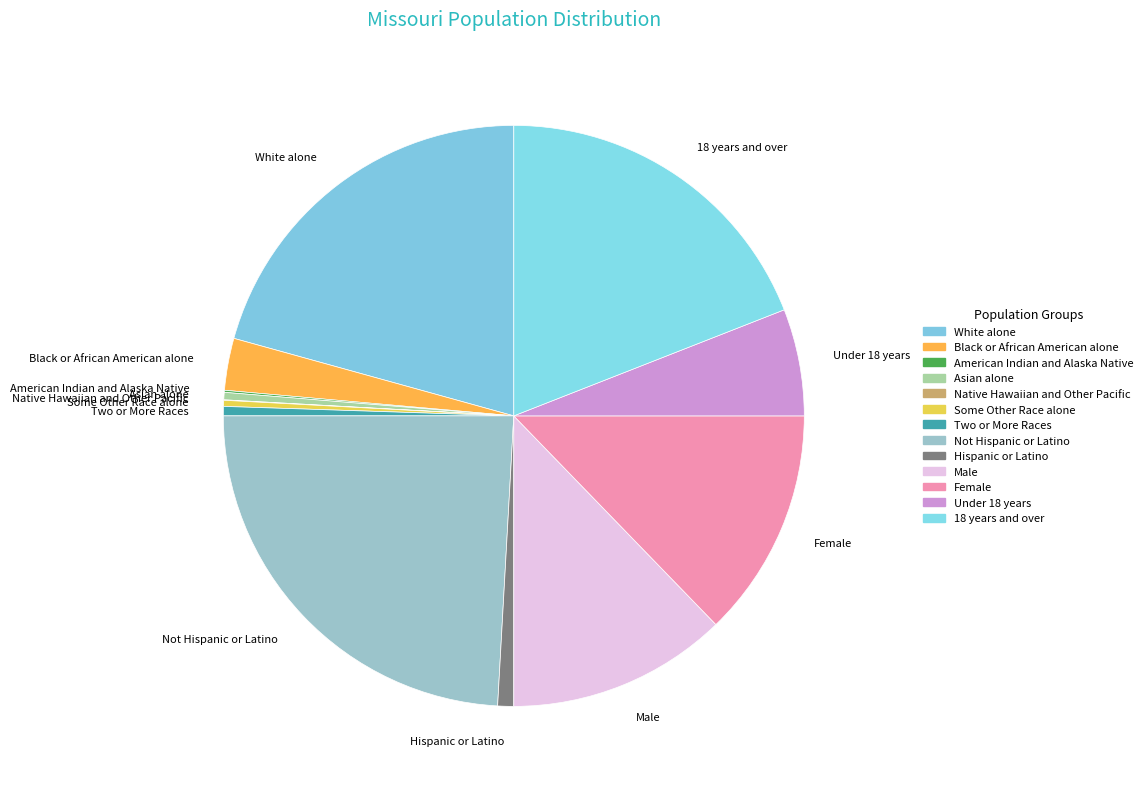

Which has a higher value, Asian alone or Male?

Male